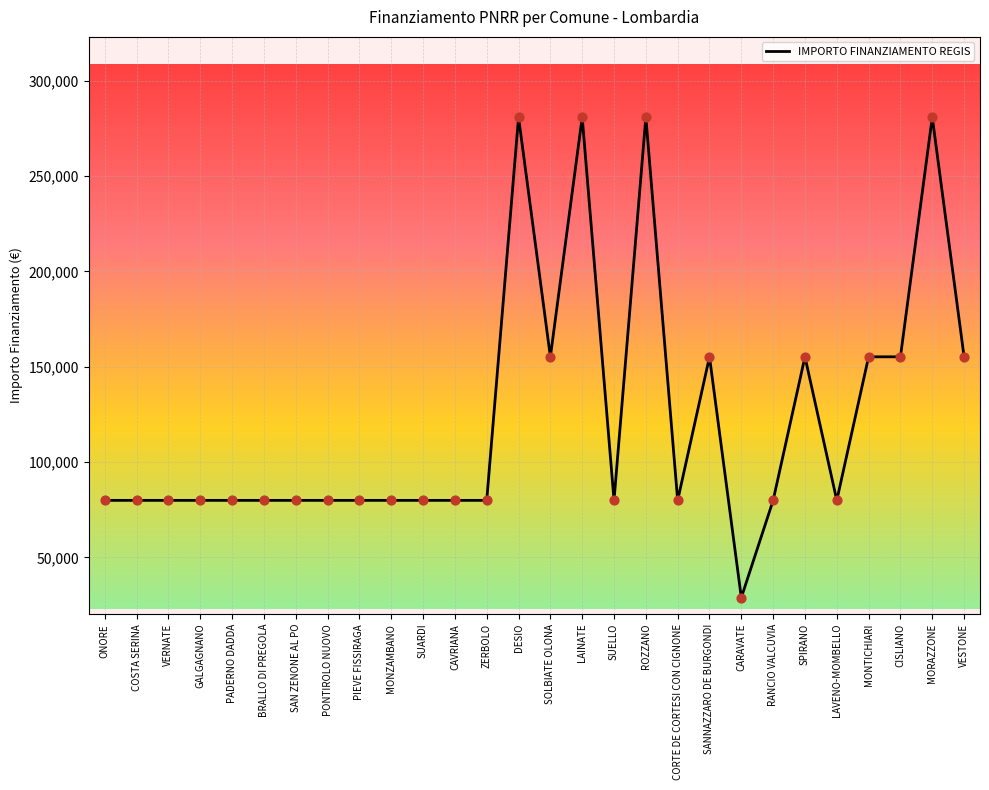

What is the ratio of the value at MONTICHIARI to the value at VERNATE?

1.9